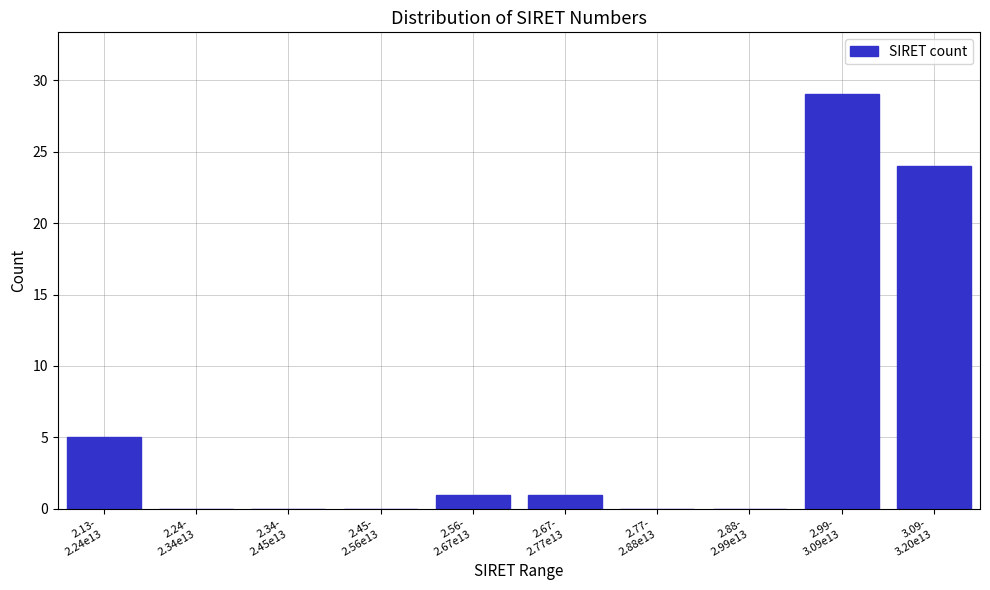

What is the maximum value shown in the chart?

29